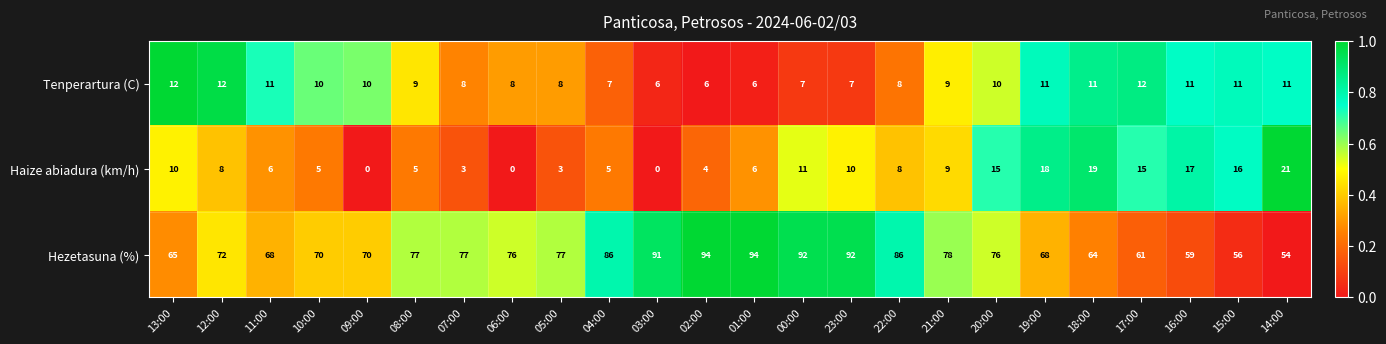

What is the minimum value for Tenperartura (C)?

6